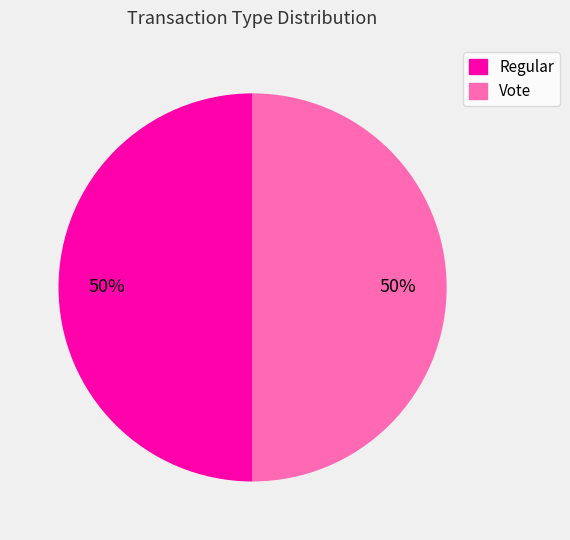

To the nearest percent, what portion does Regular represent?

50%